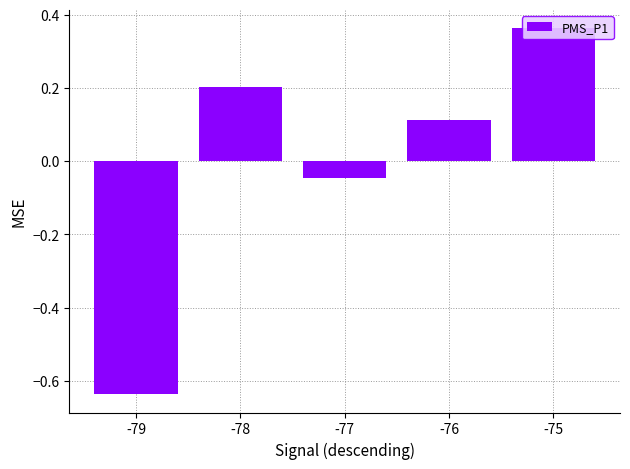

Reading right to left, what are all the values shown in this chart?

0.4	0.1	-0.0	0.2	-0.6